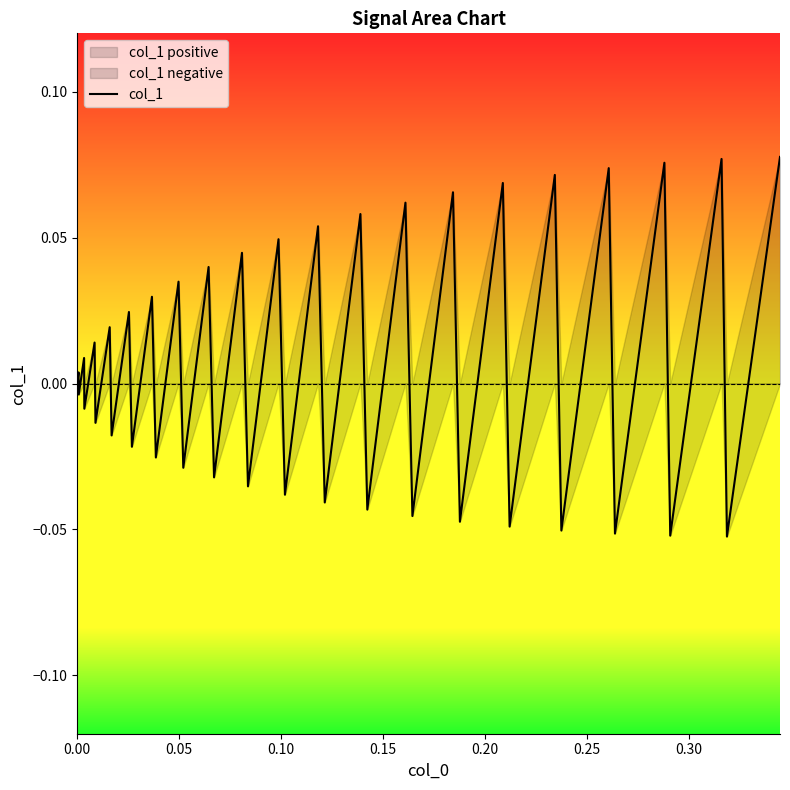

Does the chart display data point markers on the line(s)?

No